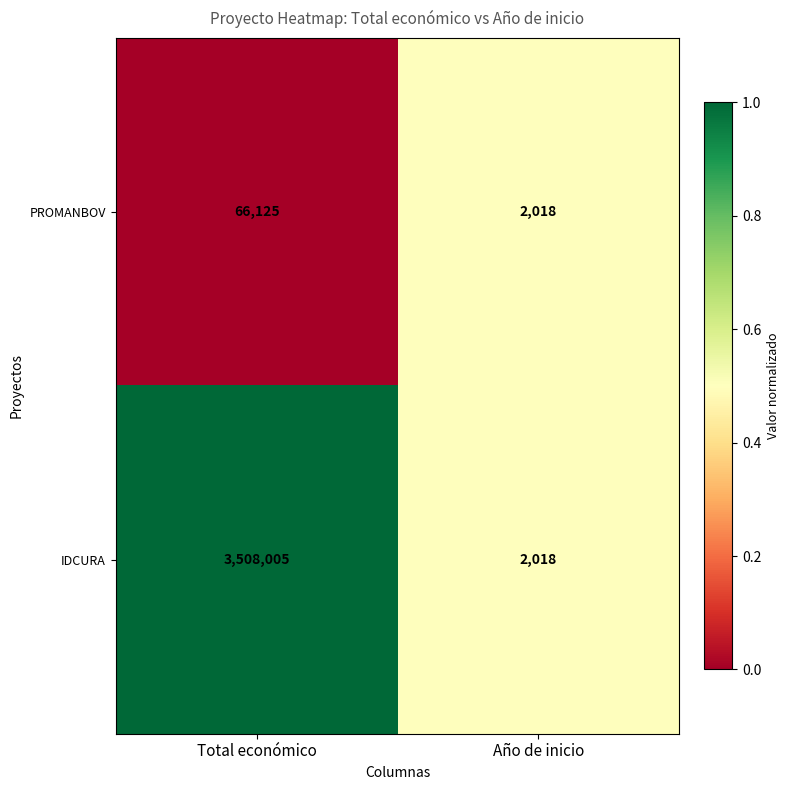

Which series changed the most between Total económico and Año de inicio?

IDCURA